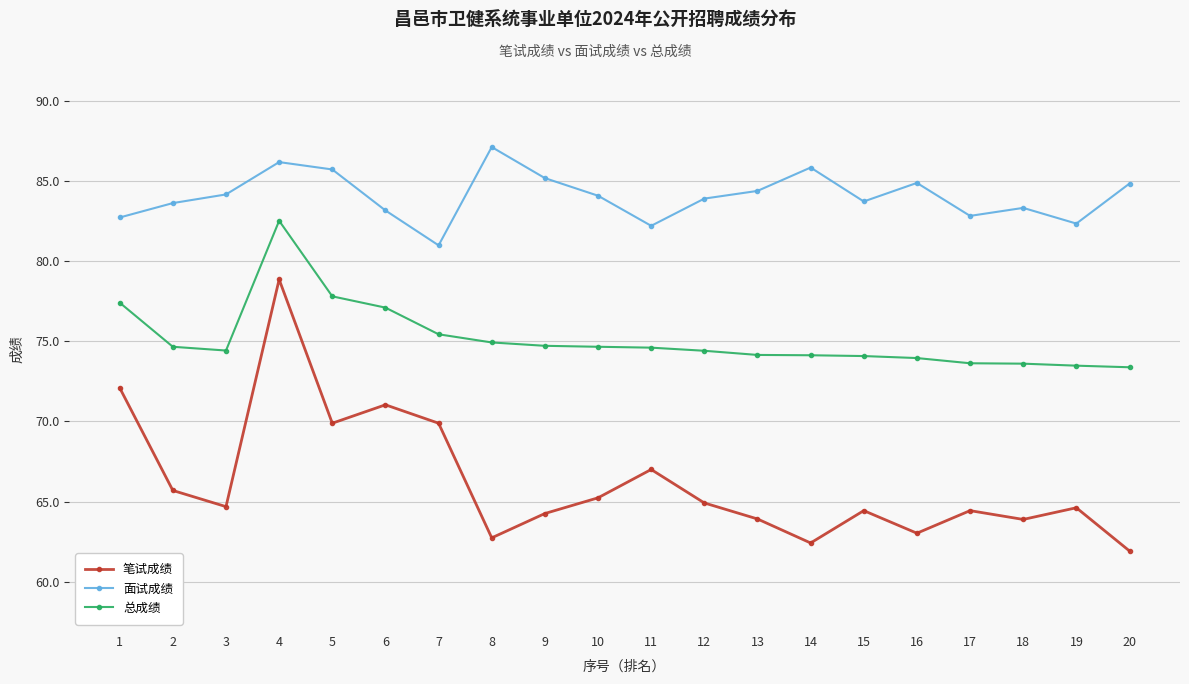

True or false: 总成绩 and 面试成绩 cross at least once.

False